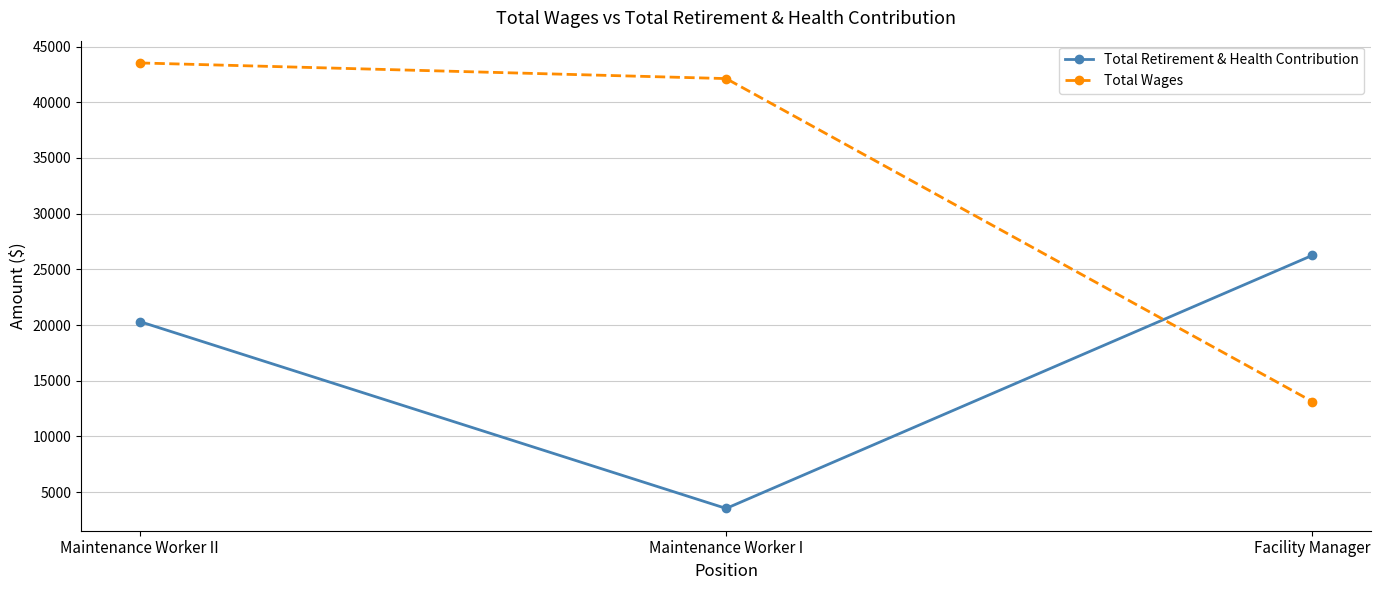

What is the total value across all series at Maintenance Worker II?

63843